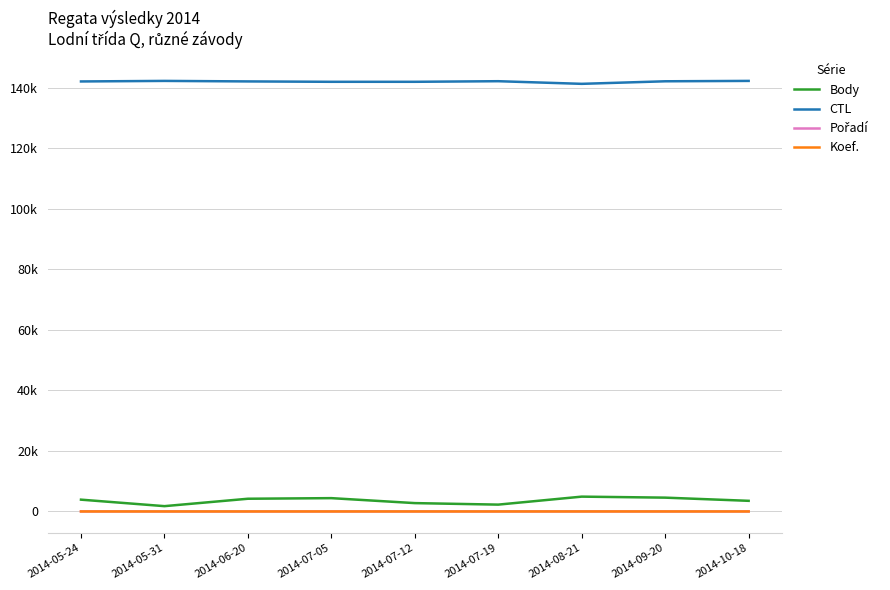

What value does the Koef. series have at 2014-09-20?

4